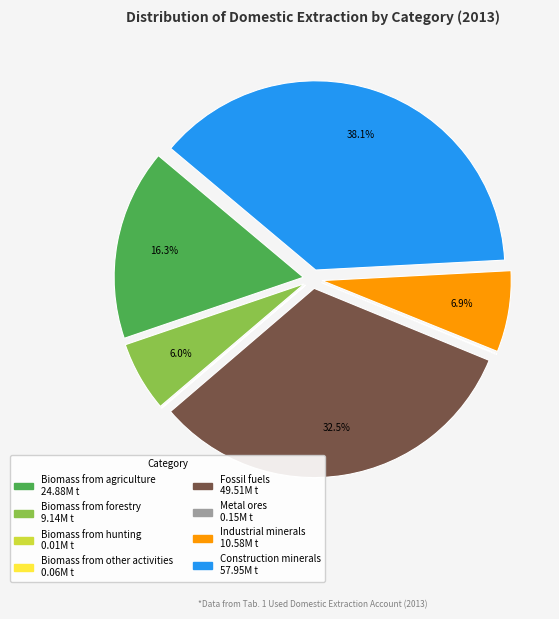

Does Construction minerals account for over 50% of the chart?

No